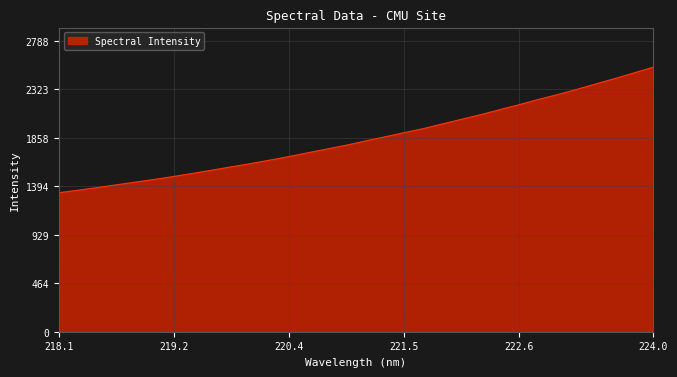

What is the minimum value shown in the chart?

1332.6